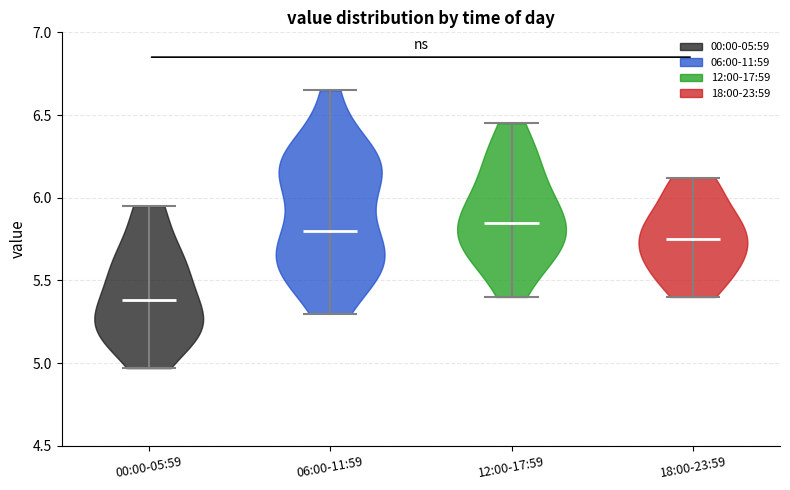

What is the highest point the violin for 06:00-11:59 reaches on the y-axis? The values are not printed on the chart, so give them approximately, as read against the axis.

6.65